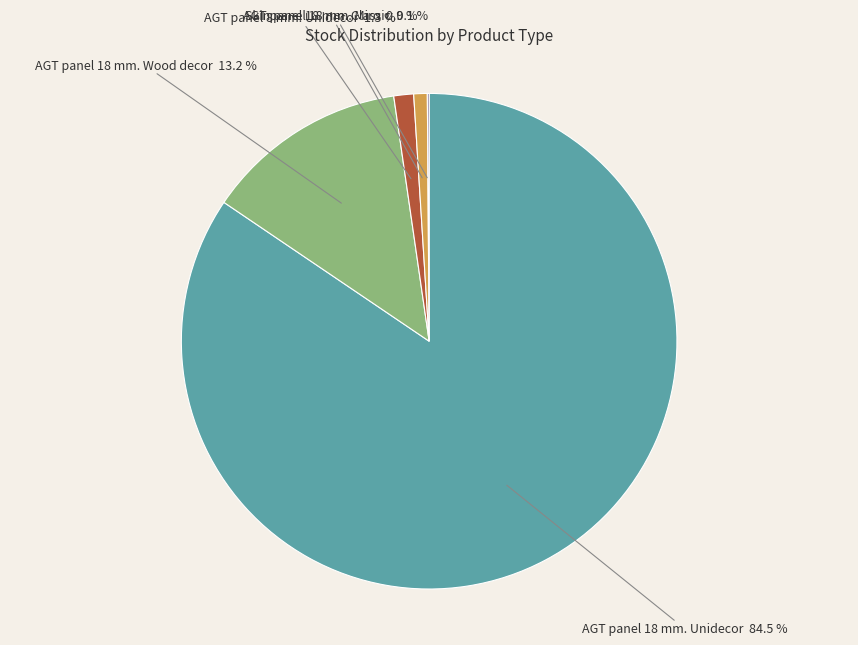

Which slice is the largest?

AGT panel 18 mm. Unidecor